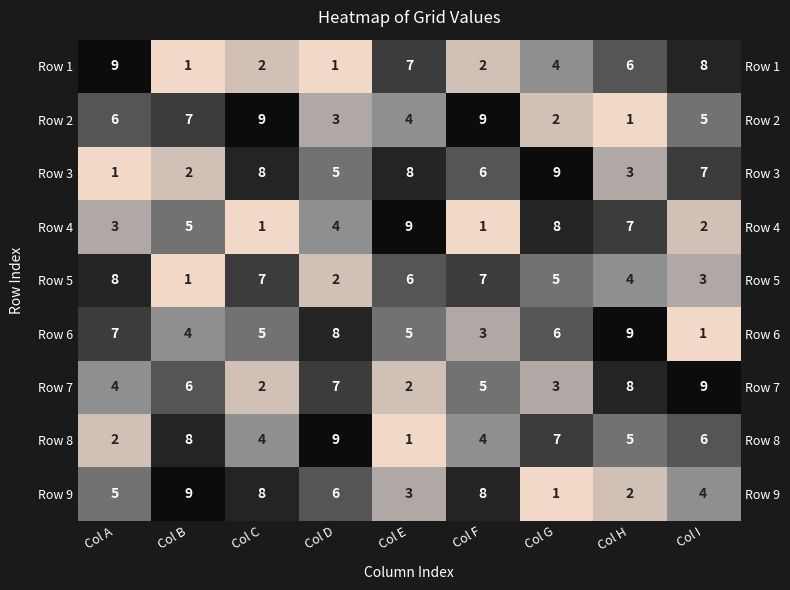

How many Row 2 values are between 3 and 7?

5